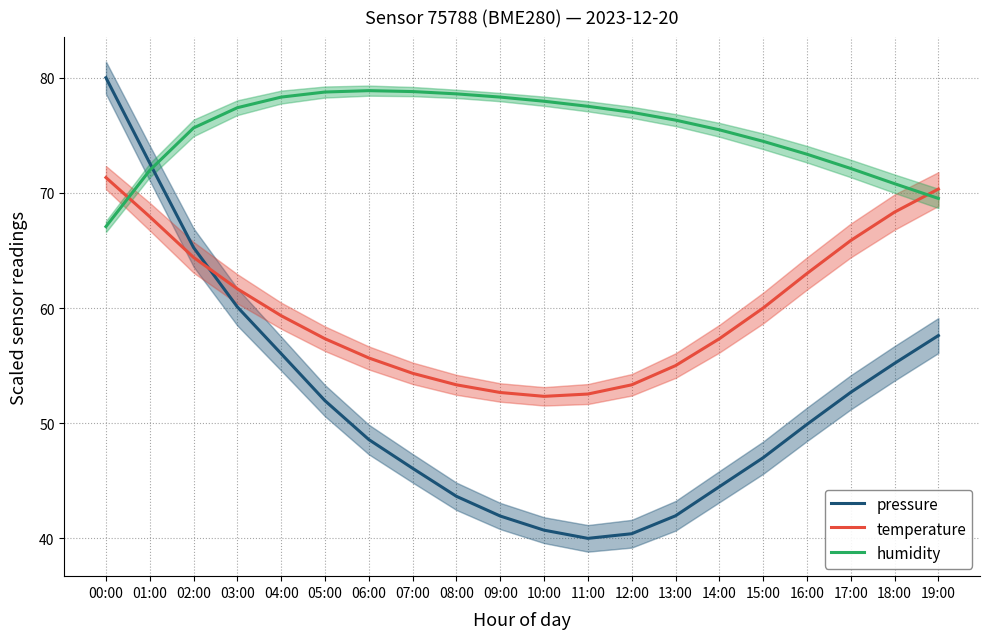

What is the difference between the second highest and minimum values in the temperature series?

18.0